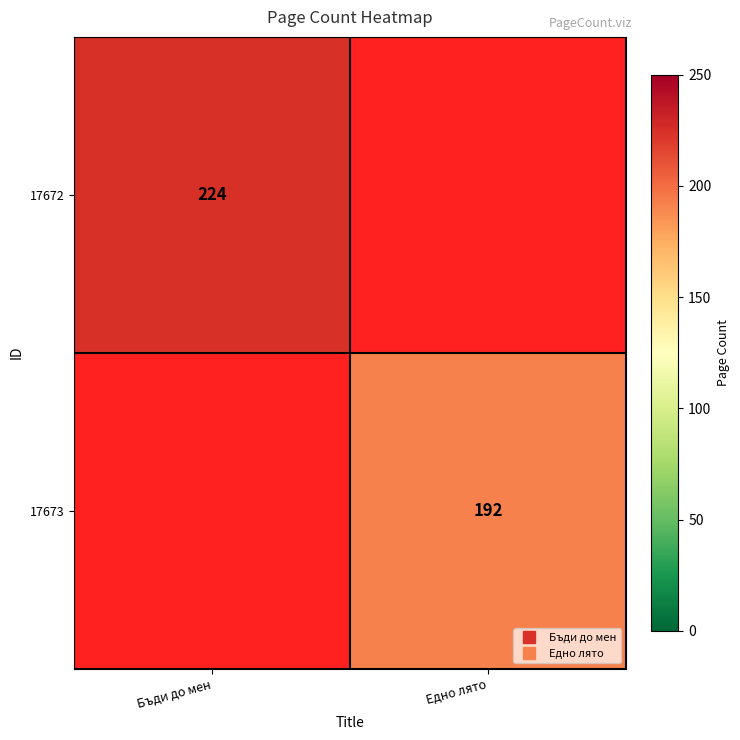

At which label does 17673 reach its minimum?

Бъди до мен